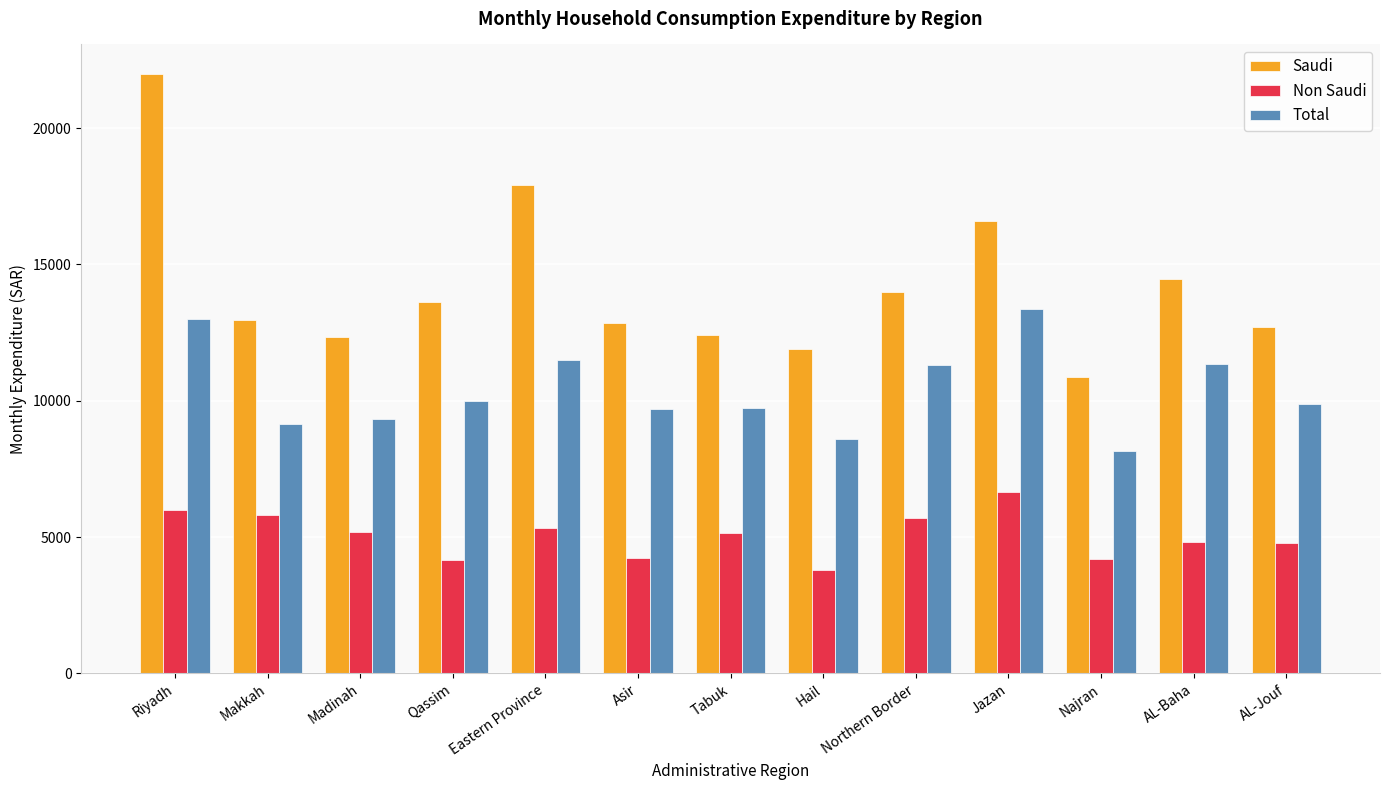

What is the difference between the highest and lowest values at Makkah?

7166